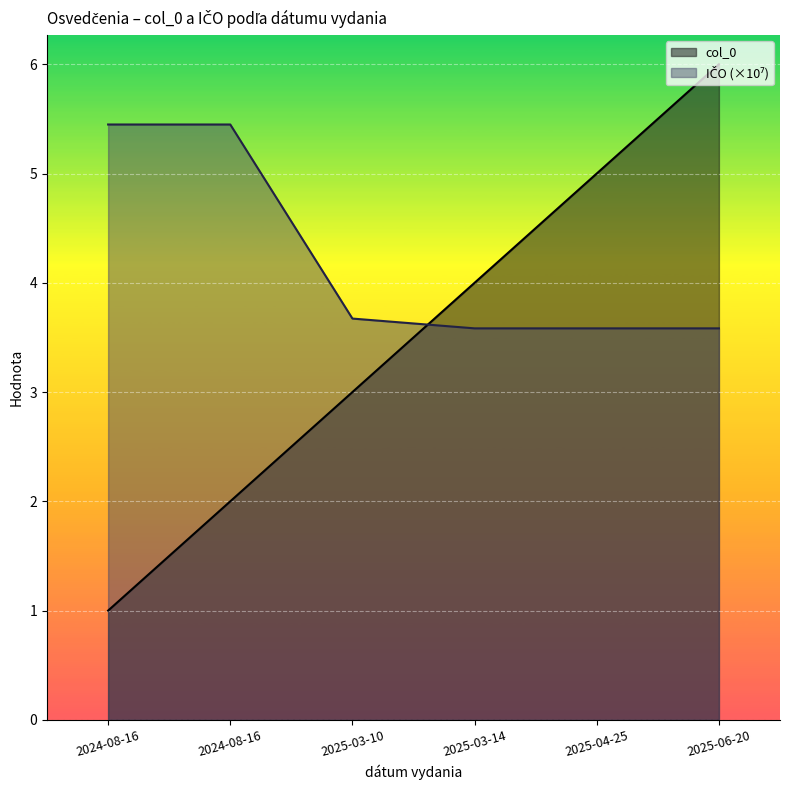

How many lines are shown in the chart?

2